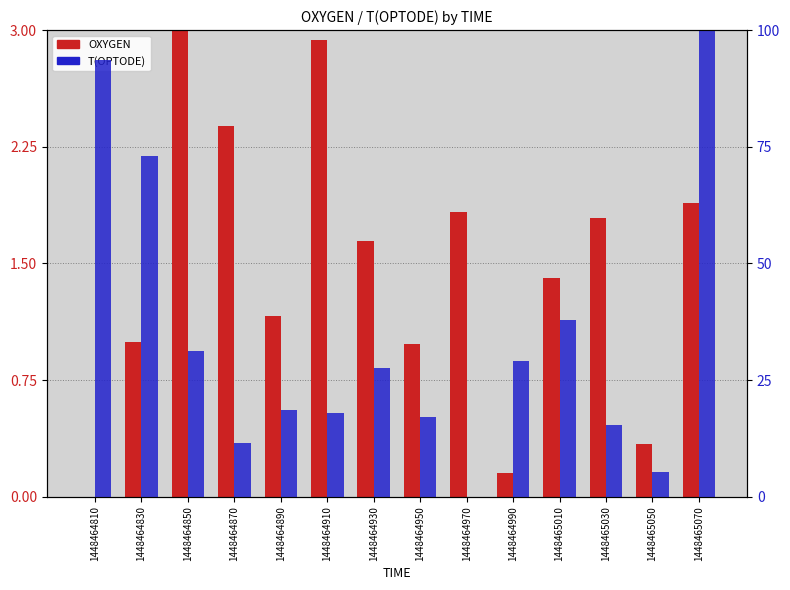

At which category is the sum across all series the highest?

1448465070